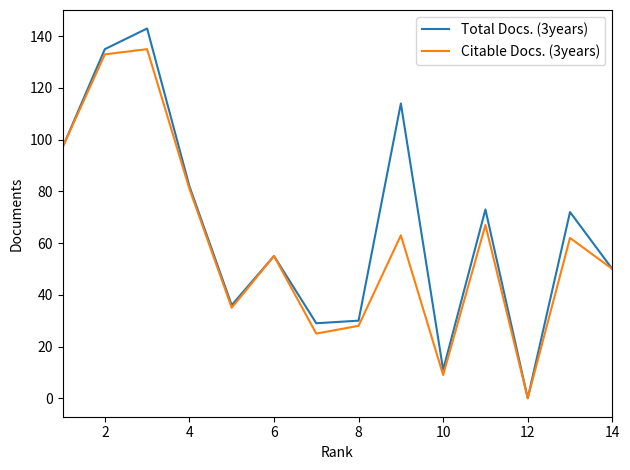

What is the highest value of the Citable Docs. (3years) series?

135